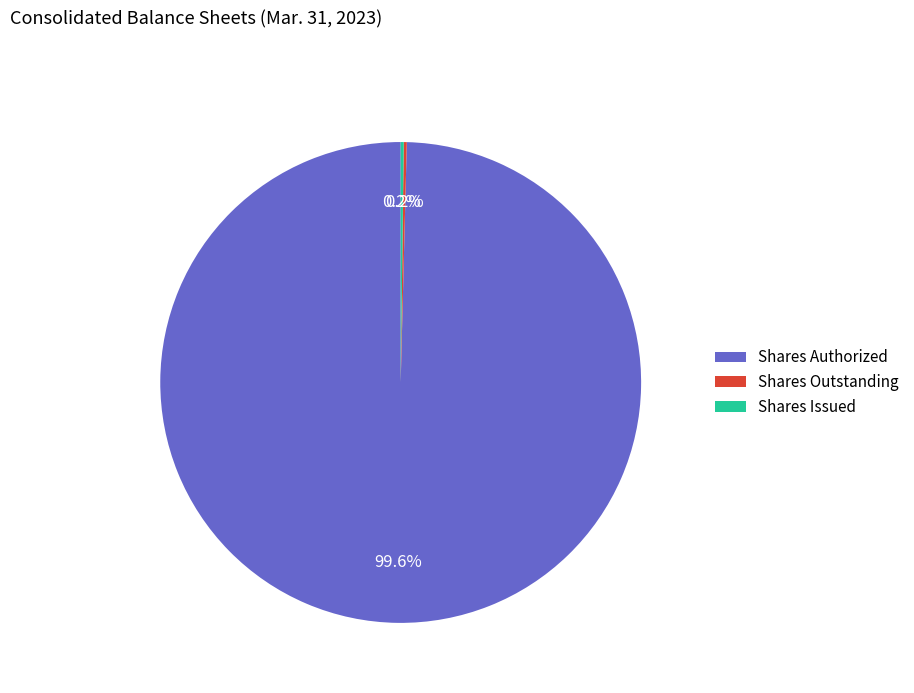

What is the largest slice in the pie chart?

Shares Authorized